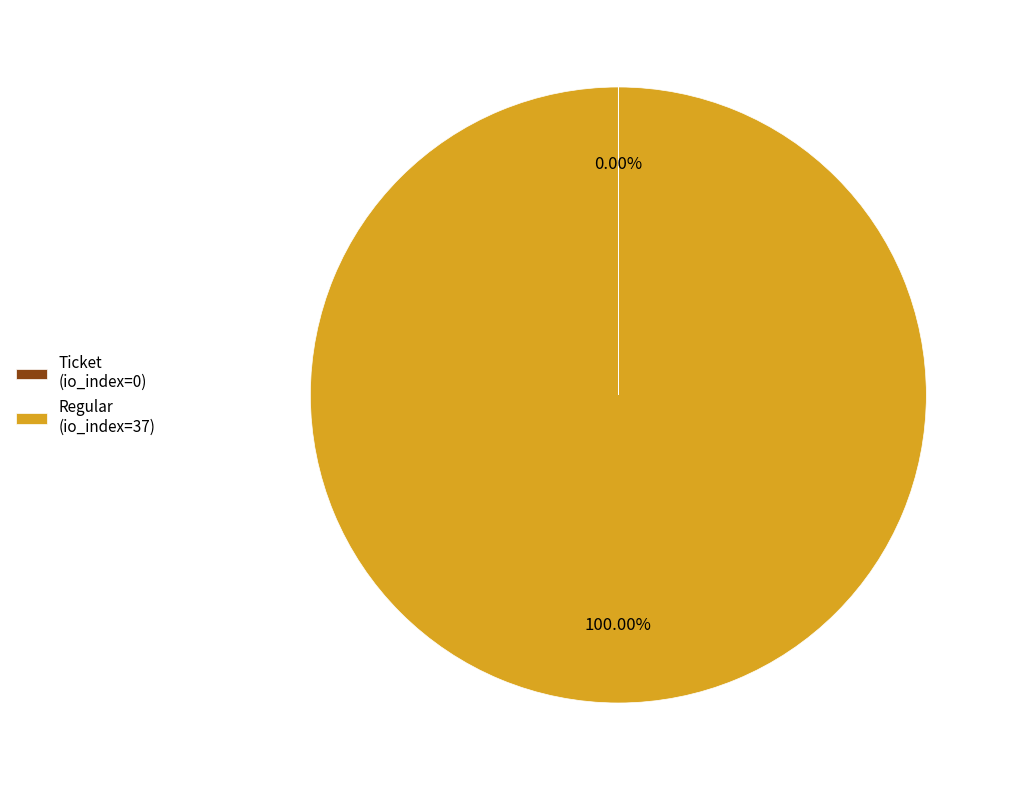

Is Regular (io_index=37) the majority of the pie?

Yes